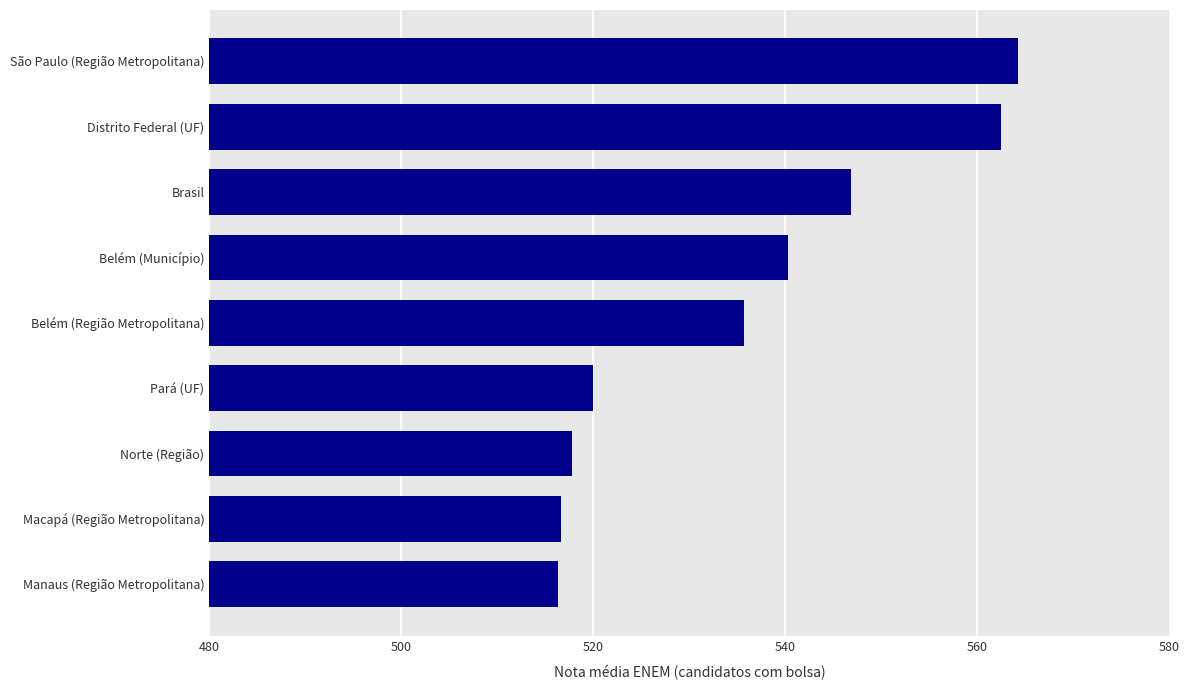

What is the smallest value displayed?

516.3